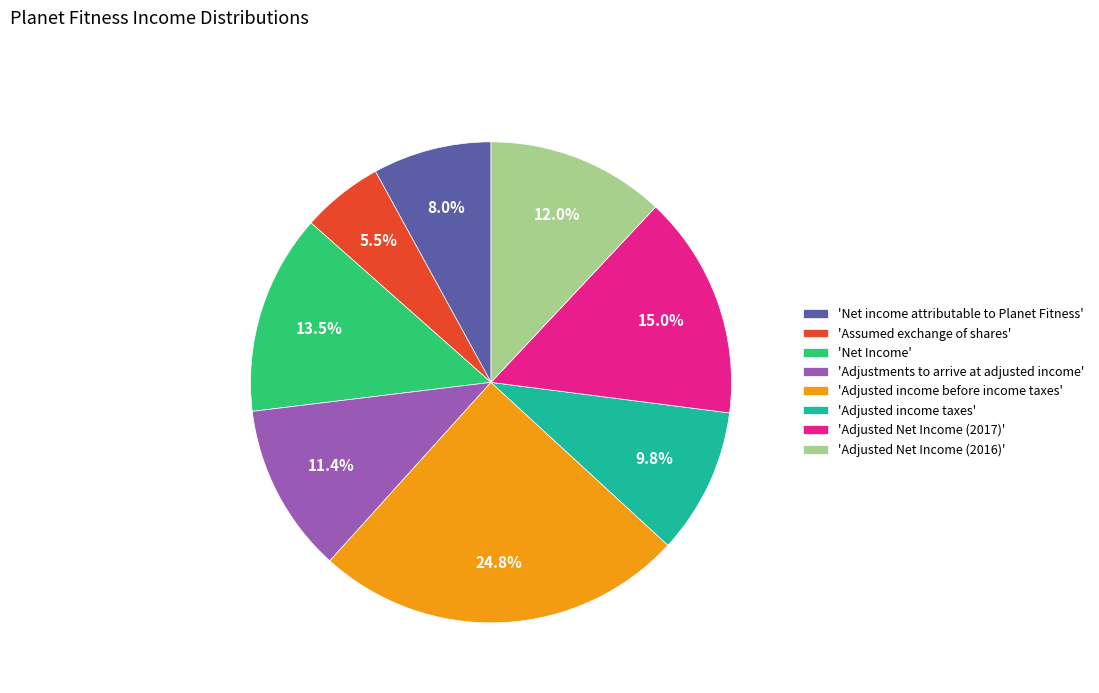

How much of the chart is everything except 'Net income attributable to Planet Fitness'?

92.0%